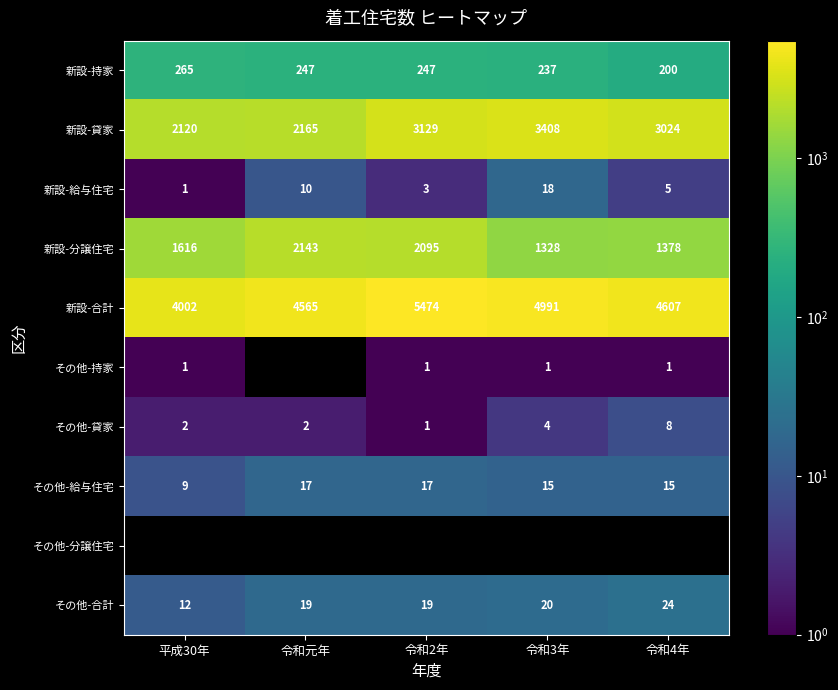

Is the value of 新設-貸家 at 令和4年 greater than the value of その他-貸家 at 平成30年?

Yes